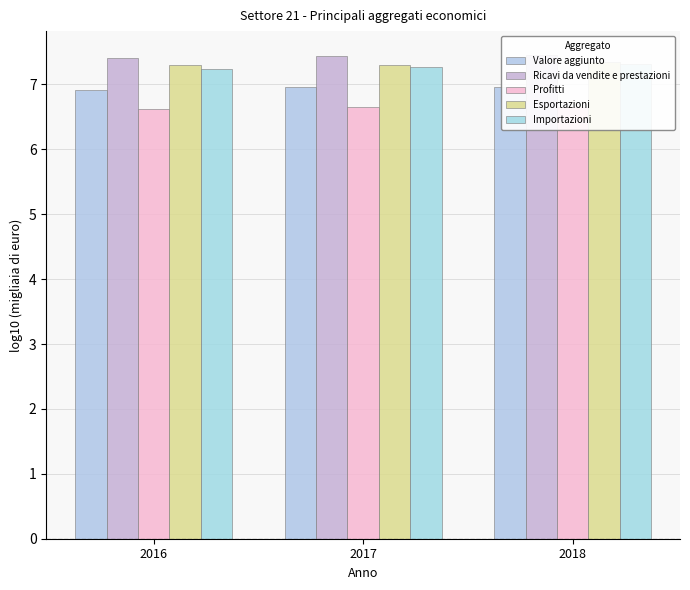

Which label corresponds to the smallest value in the chart?

2016